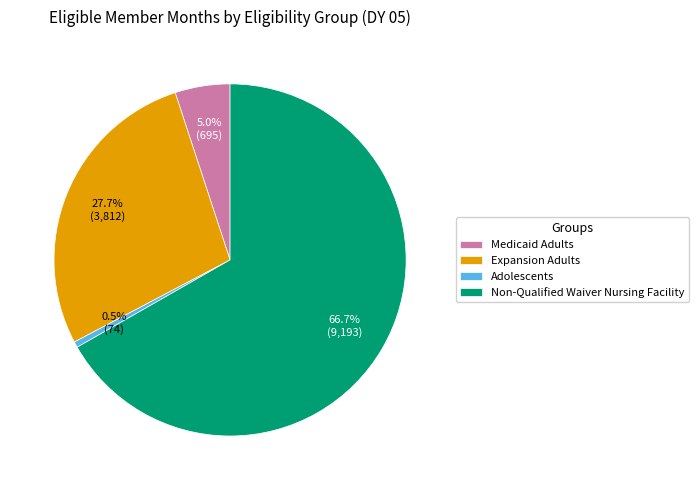

Combined, what portion of the pie is Expansion Adults and Medicaid Adults?

32.7%